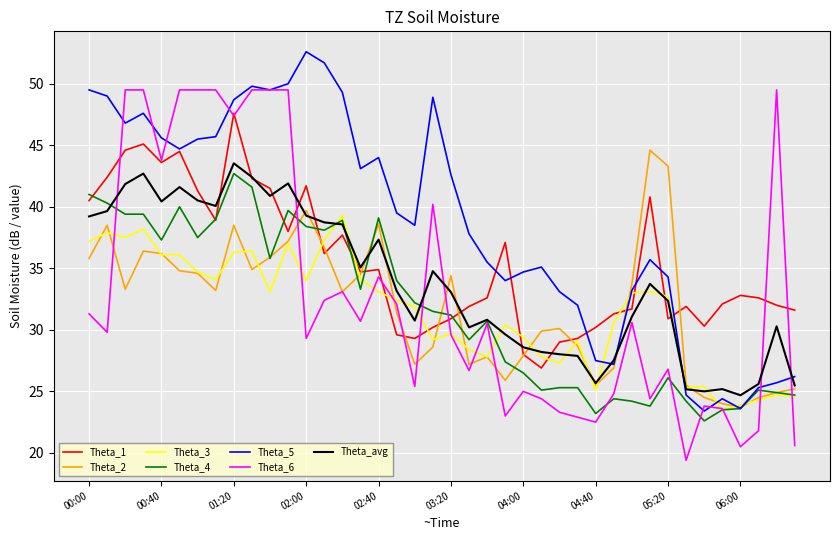

What are all the series names shown in the legend?

Theta_1, Theta_2, Theta_3, Theta_4, Theta_5, Theta_6, Theta_avg